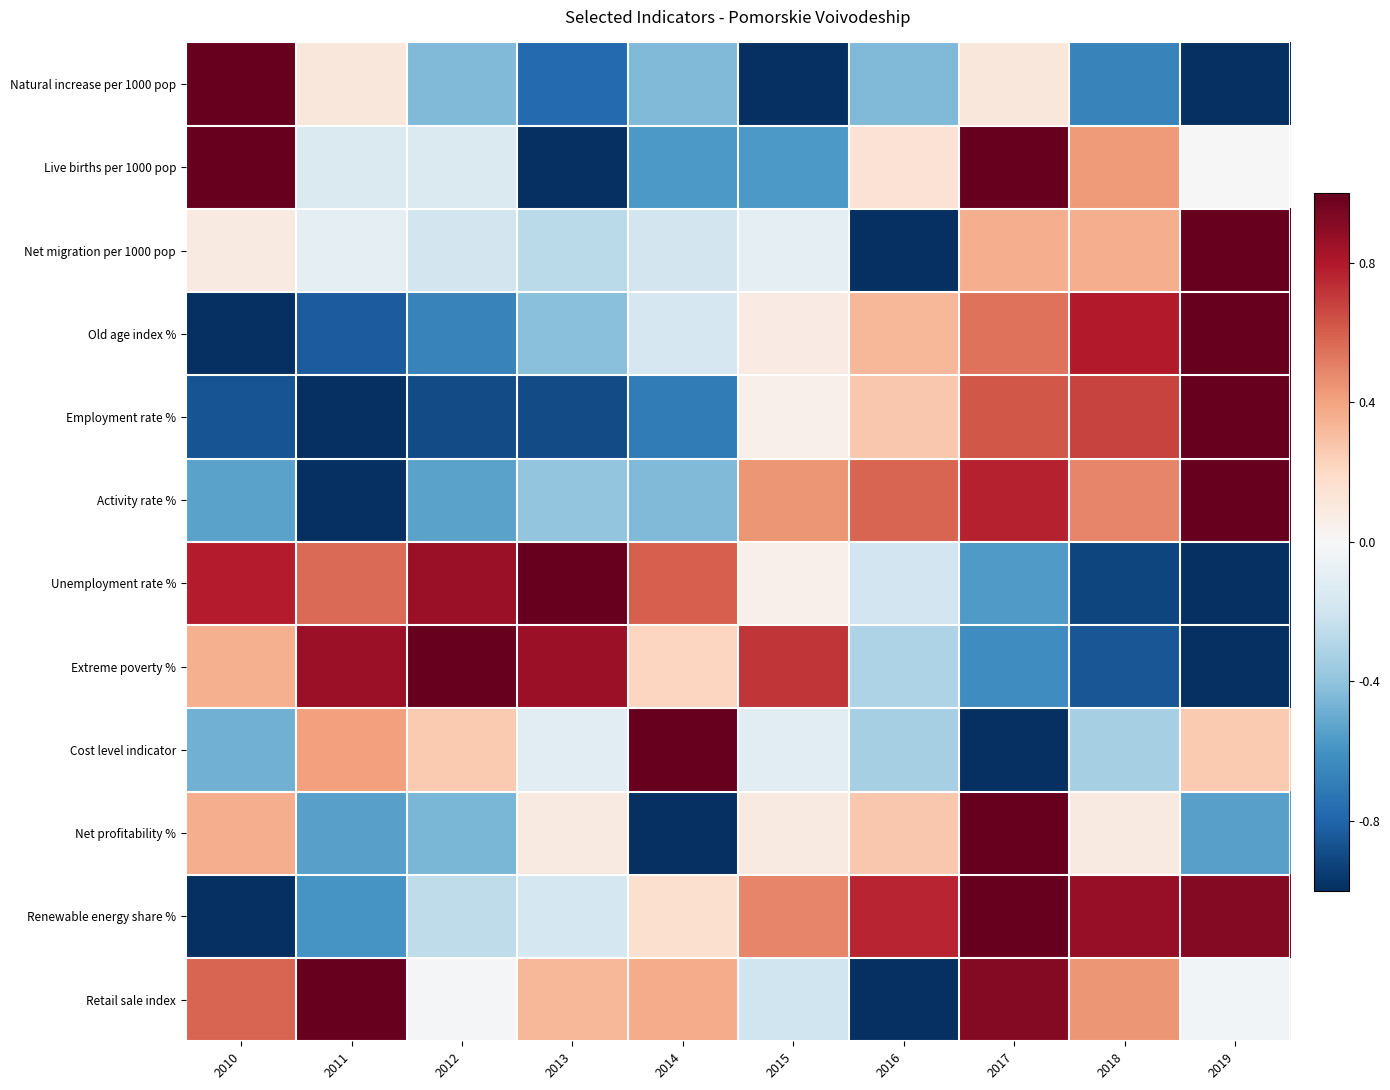

Which series has the largest range (max minus min)?

Natural increase per 1000 pop